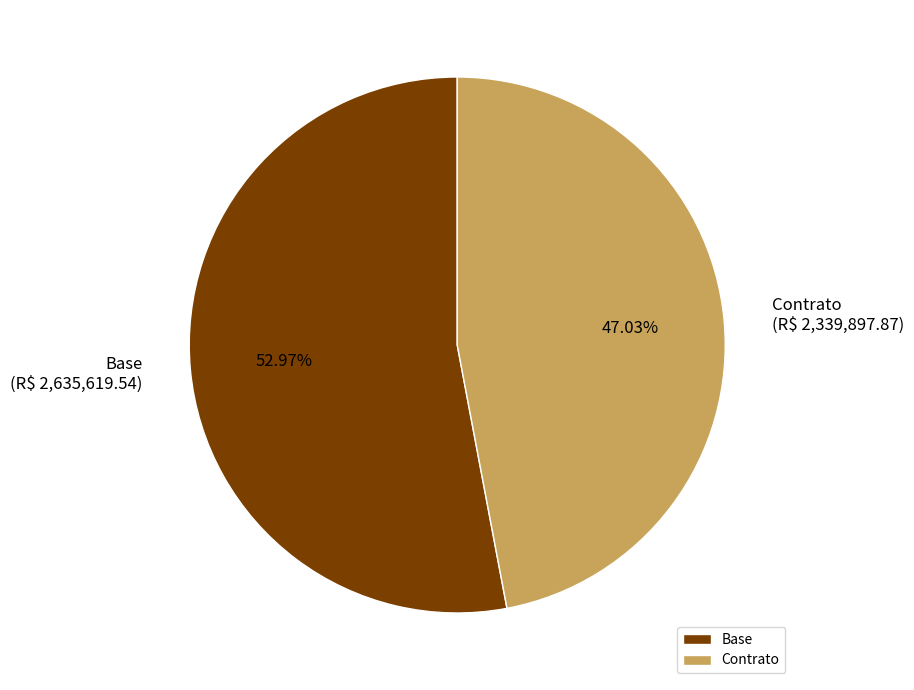

Approximately how many times larger is the value at Base compared to Contrato?

1.1